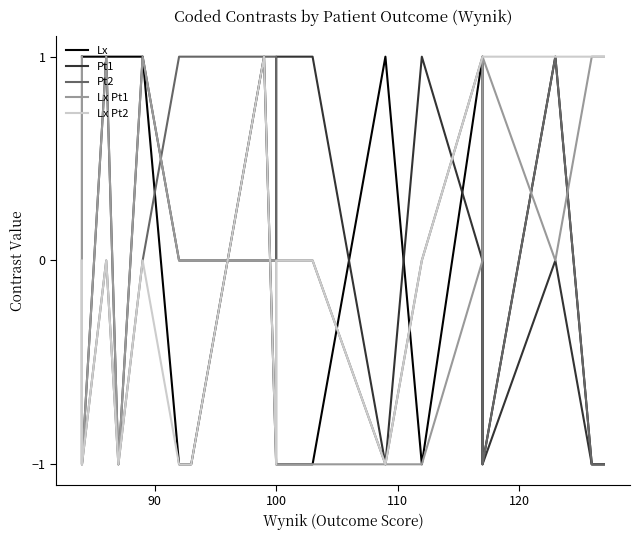

Does the chart display data point markers on the line(s)?

No